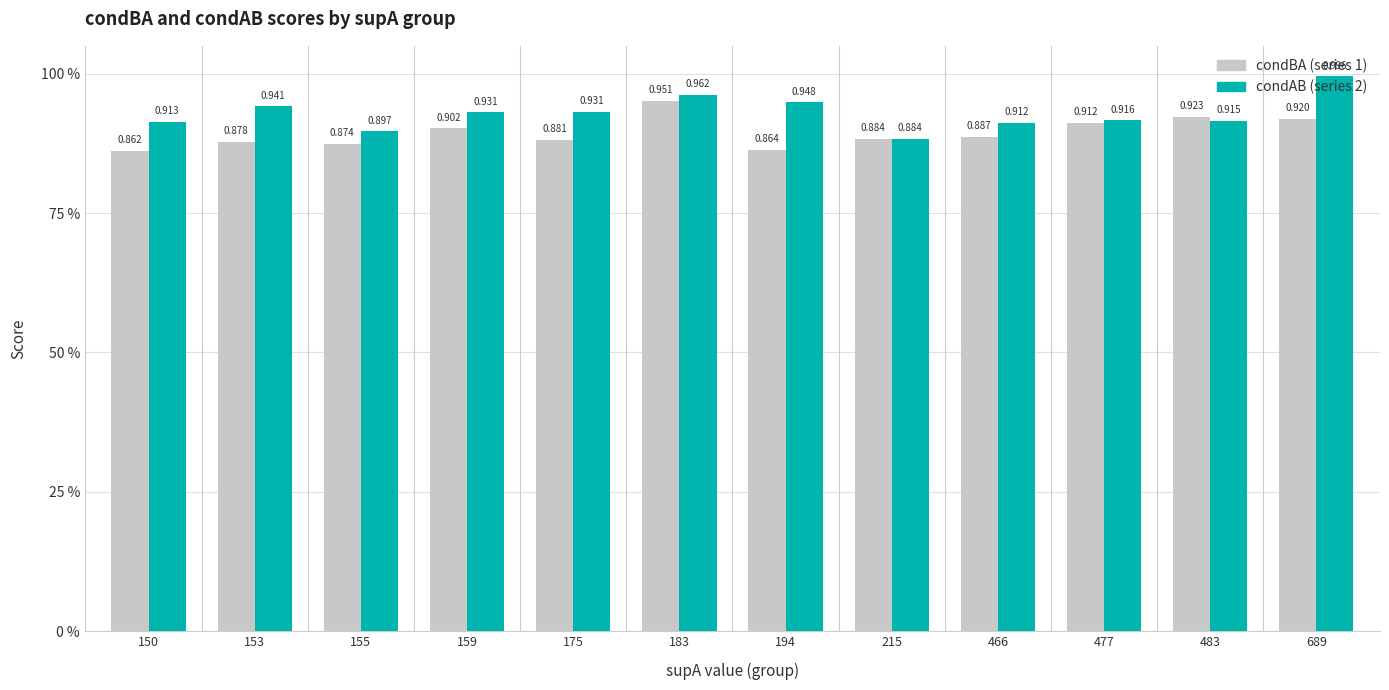

What is the minimum value shown in the chart?

0.9